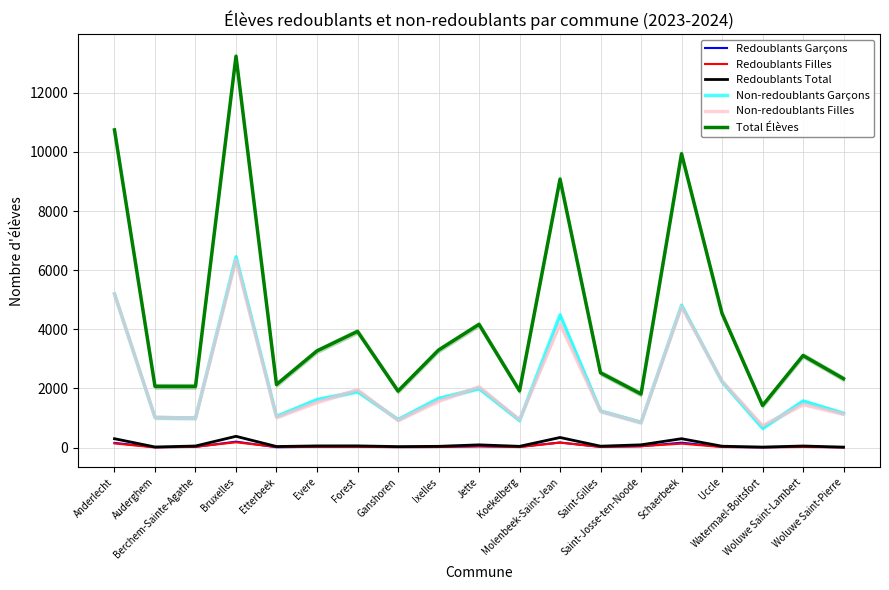

The Non-redoublants Garçons series shows 1669 at Etterbeek. True or false?

False